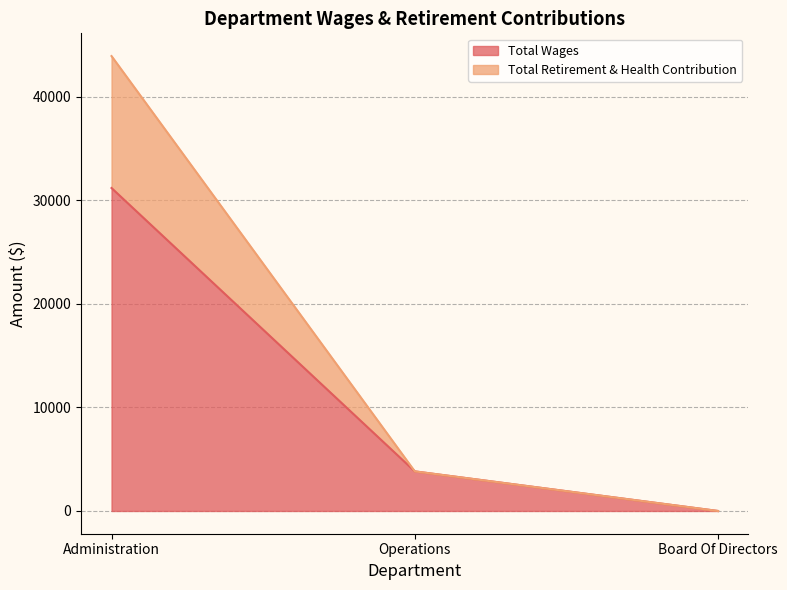

Which category has the lowest value across all series?

Board Of Directors